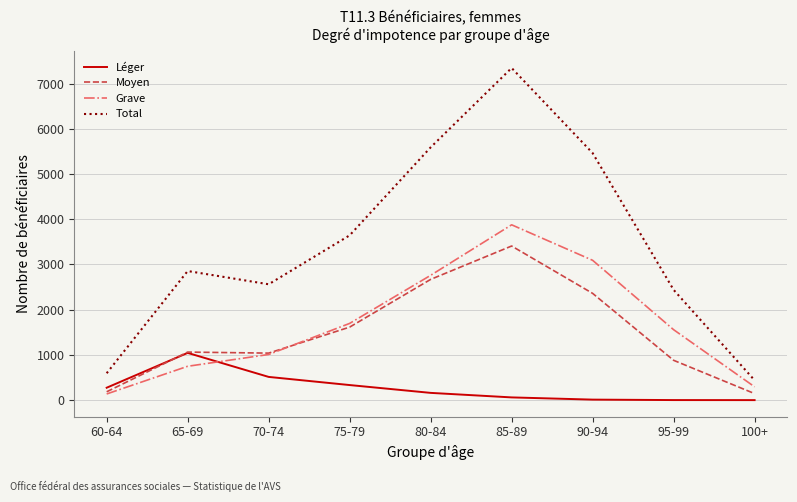

List the labels in order of Grave value, largest first.

85-89, 90-94, 80-84, 75-79, 95-99, 70-74, 65-69, 100+, 60-64